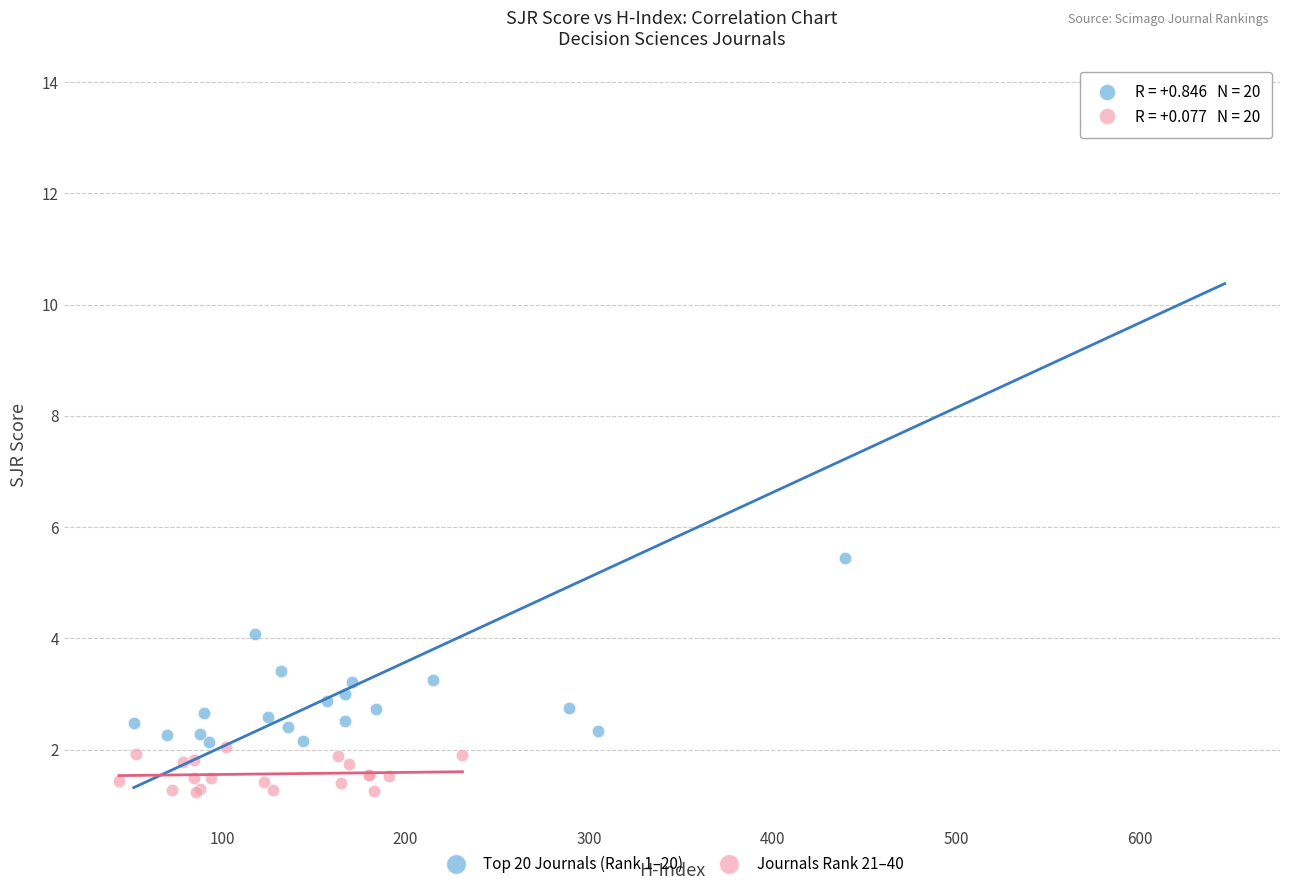

Which series contains the lowest Y value?

Journals Rank 21–40